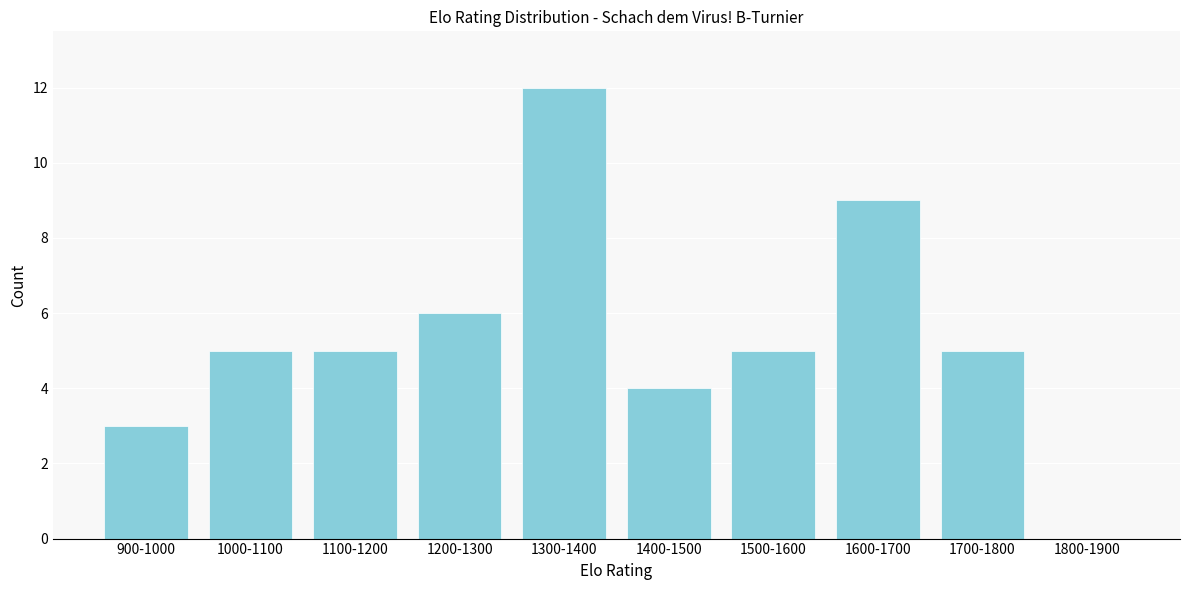

Reading left to right, what are all the values shown in this chart?

900-1000=3	1000-1100=5	1100-1200=5	1200-1300=6	1300-1400=12	1400-1500=4	1500-1600=5	1600-1700=9	1700-1800=5	1800-1900=0